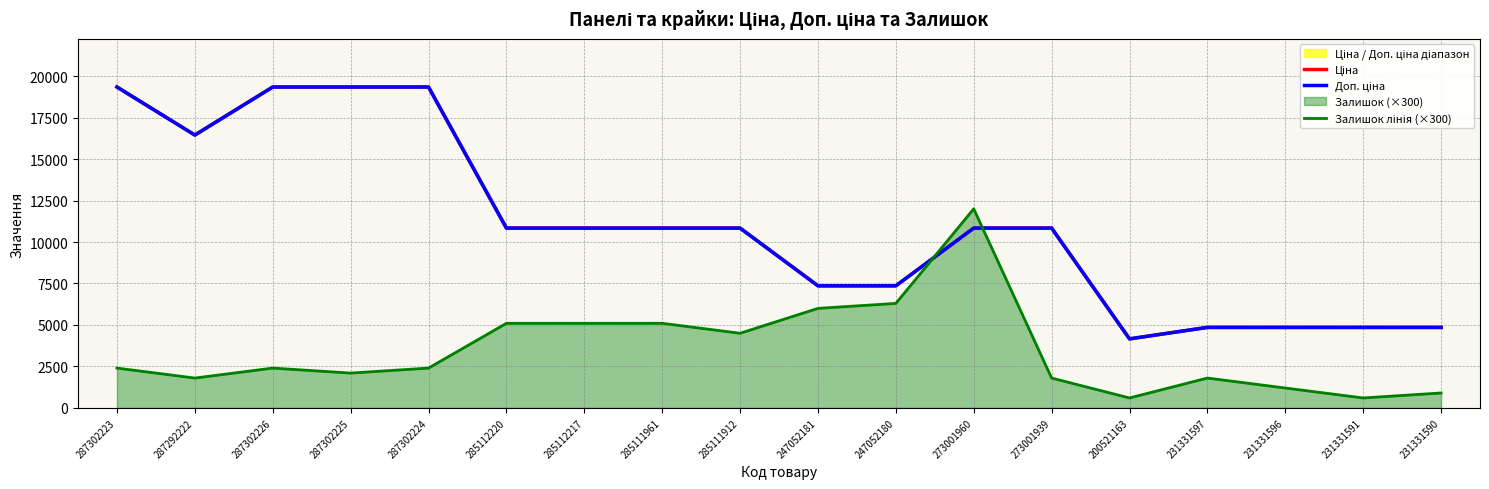

Reading right to left, transcribe all the data shown in this chart.

Ціна: 4853.3	4853.3	4853.3	4853.3	4161.8	10840.1	10840.1	7360.2	7360.2	10840.1	10840.1	10840.1	10840.1	19343.1	19343.1	19343.1	16448.2	19343.1
Доп. ціна: 4853.0	4853.0	4853.0	4853.0	4162.0	10840.1	10840.1	7360.2	7360.2	10840.1	10840.1	10840.1	10840.1	19343.1	19343.1	19343.1	16448.2	19343.1
Залишок лінія (×300): 900.0	600.0	1200.0	1800.0	600.0	1800.0	12000.0	6300.0	6000.0	4500.0	5100.0	5100.0	5100.0	2400.0	2100.0	2400.0	1800.0	2400.0